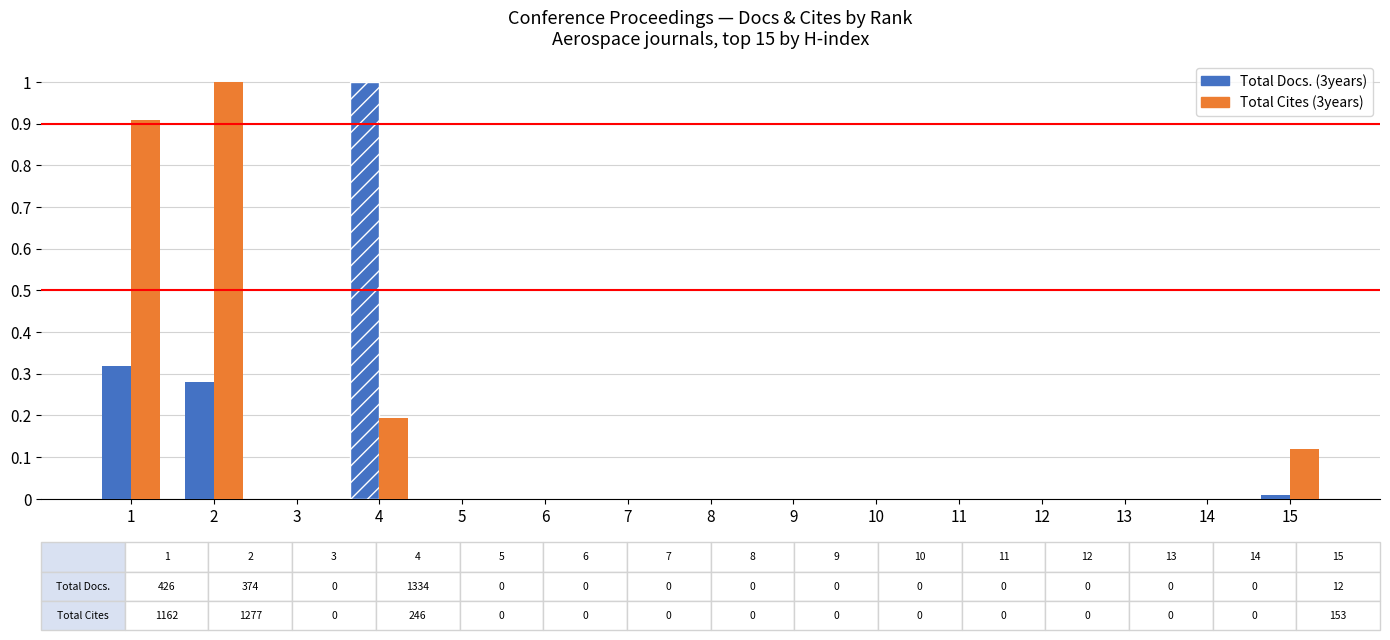

What is the maximum value shown in the chart?

1.0